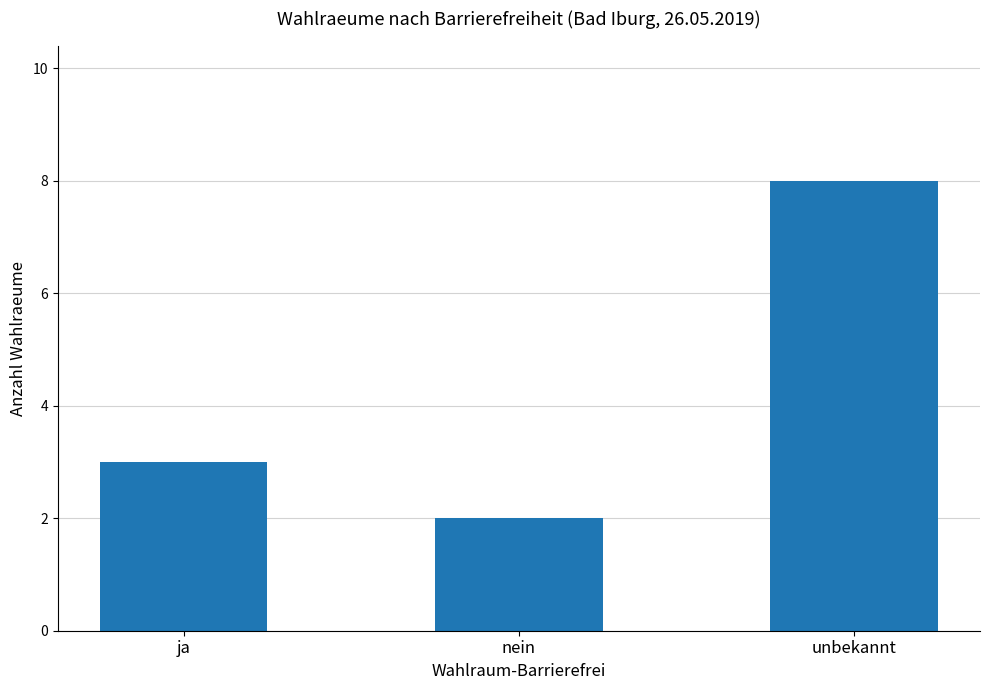

What is the value of the 1st bar from the left?

3